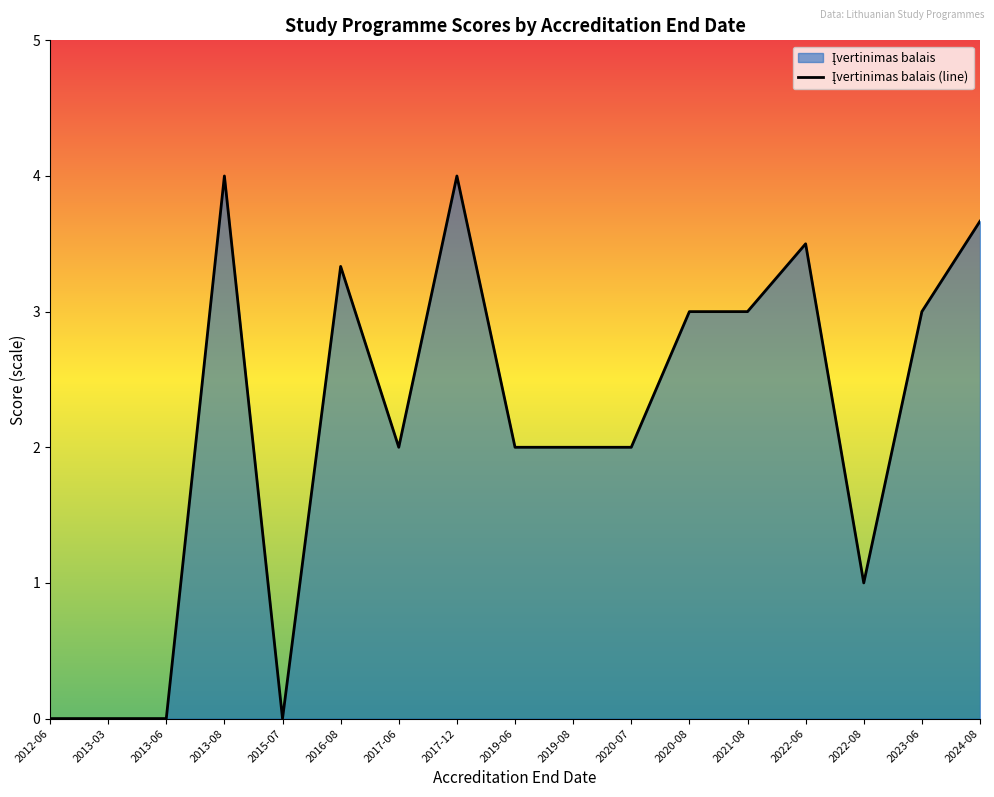

What is the difference between the values at 2019-06 and 2022-08?

1.0